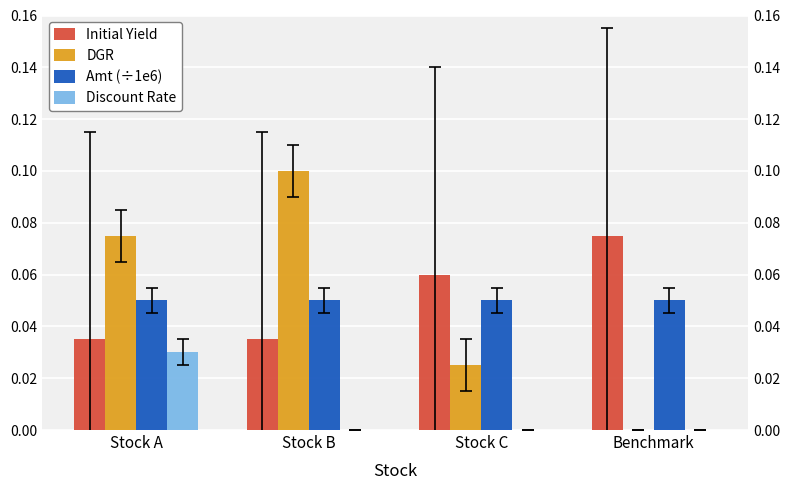

Does the chart contain any negative values?

No